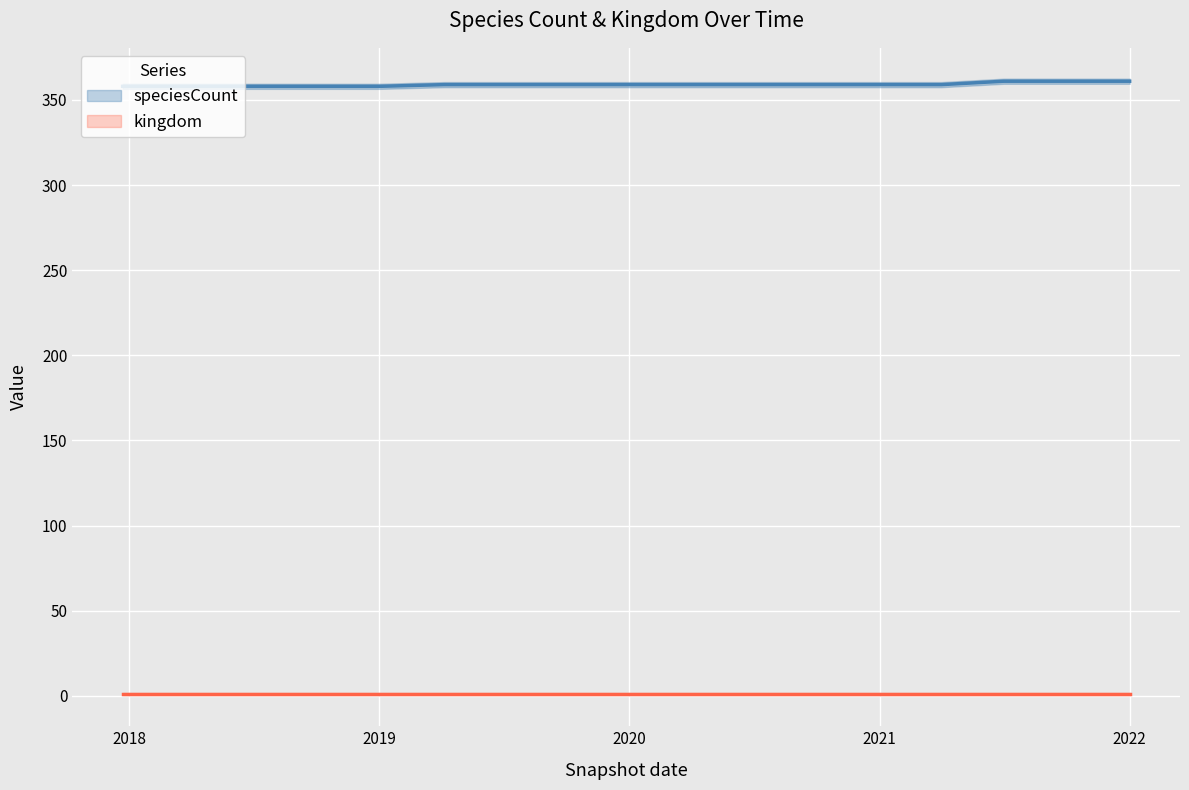

Is it true that the value at 2019 is 358?

True